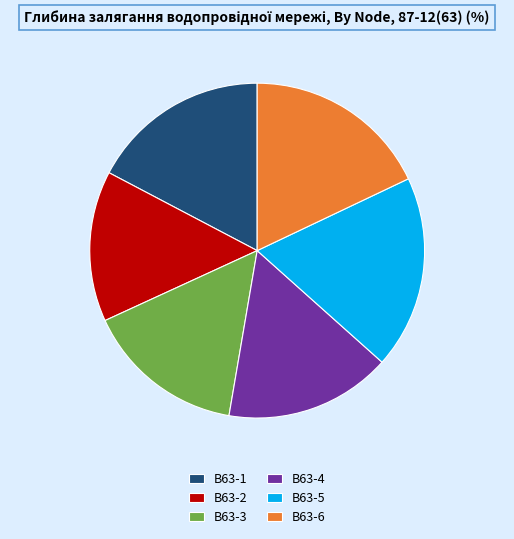

Combined, do В63-1 and В63-4 account for over 50%?

No